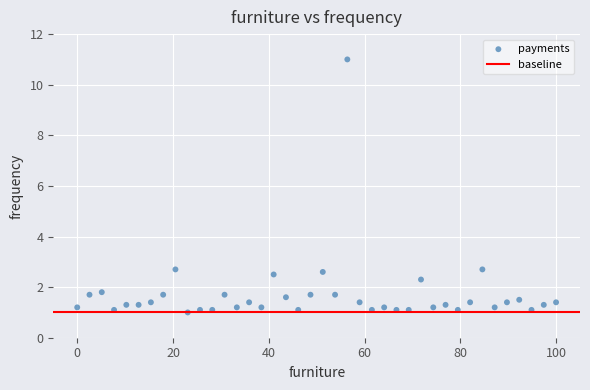

What is the range of X values (max minus min)?

100.0